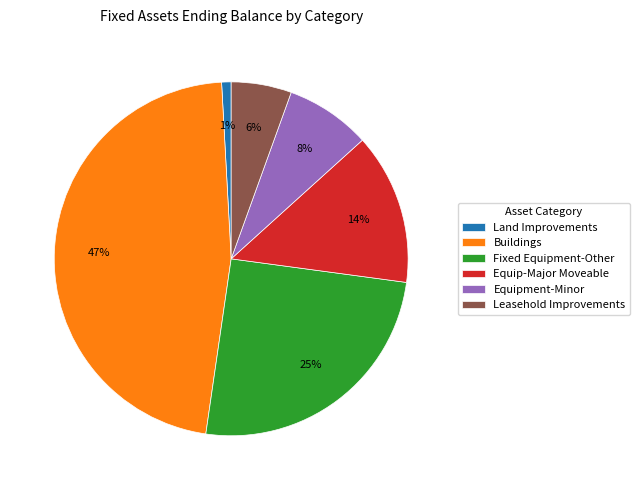

What is the smallest slice in the pie chart?

Land Improvements